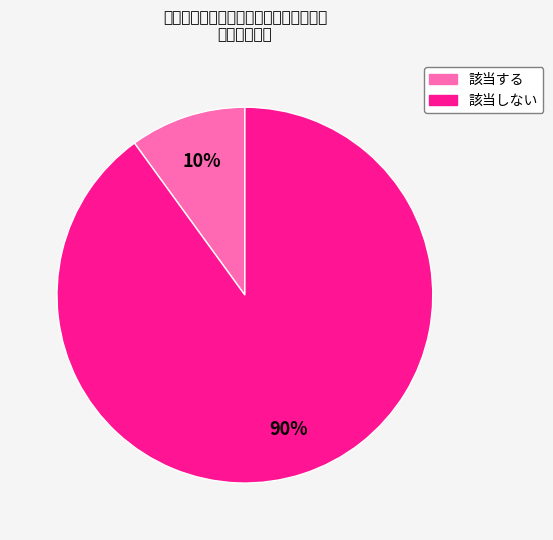

What is the total percentage of 該当する and 該当しない?

100.0%